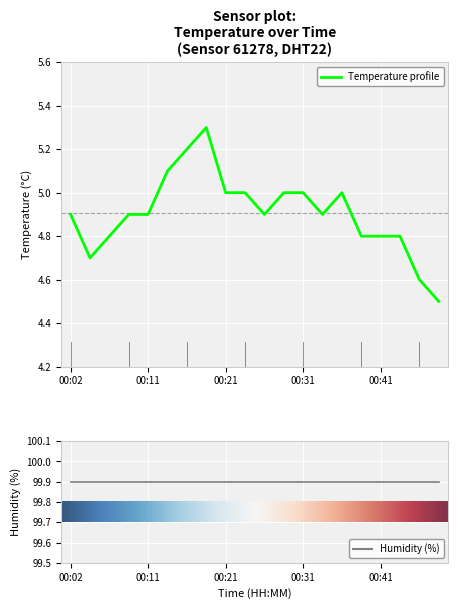

Rank the series by their average value, from lowest to highest.

temperature, humidity